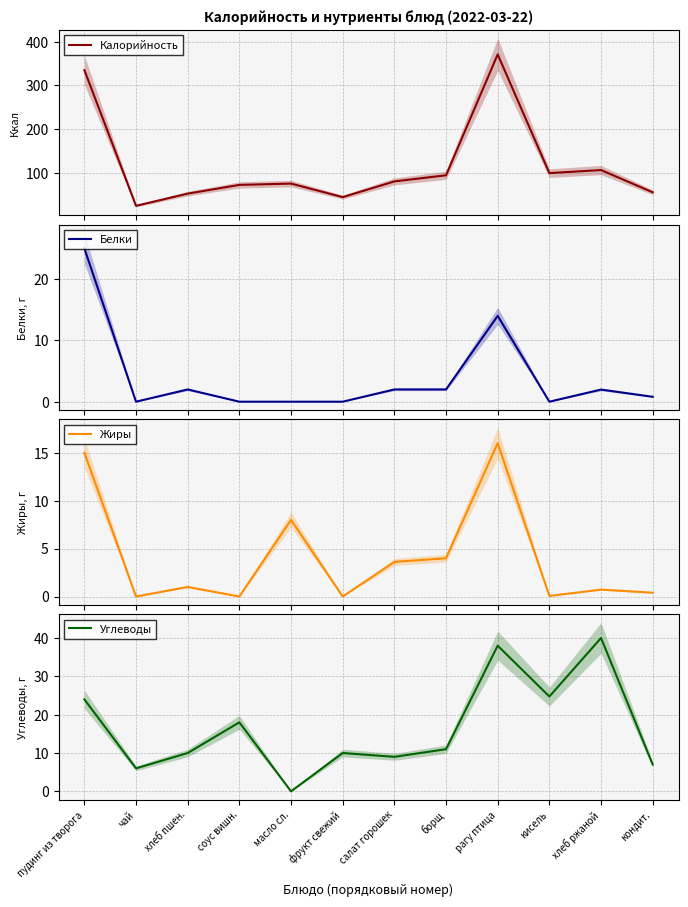

Reading right to left, what are all the values shown in this chart?

Калорийность: кондит.=55.0	хлеб ржаной=106.0	кисель=99.0	рагу птица=371.0	борщ=94.0	салат горошек=80.0	фрукт свежий=44.0	масло сл.=75.0	соус вишн.=72.0	хлеб пшен.=52.0	чай=24.0	пудинг из творога=335.0
Белки: кондит.=0.8	хлеб ржаной=2.0	кисель=0.0	рагу птица=14.0	борщ=2.0	салат горошек=2.0	фрукт свежий=0.0	масло сл.=0.0	соус вишн.=0.0	хлеб пшен.=2.0	чай=0.0	пудинг из творога=25.0
Жиры: кондит.=0.4	хлеб ржаной=0.7	кисель=0.1	рагу птица=16.0	борщ=4.0	салат горошек=3.6	фрукт свежий=0.0	масло сл.=8.0	соус вишн.=0.0	хлеб пшен.=1.0	чай=0.0	пудинг из творога=15.0
Углеводы: кондит.=7.0	хлеб ржаной=40.0	кисель=24.7	рагу птица=38.0	борщ=11.0	салат горошек=9.0	фрукт свежий=10.0	масло сл.=0.0	соус вишн.=18.0	хлеб пшен.=10.0	чай=6.0	пудинг из творога=24.0